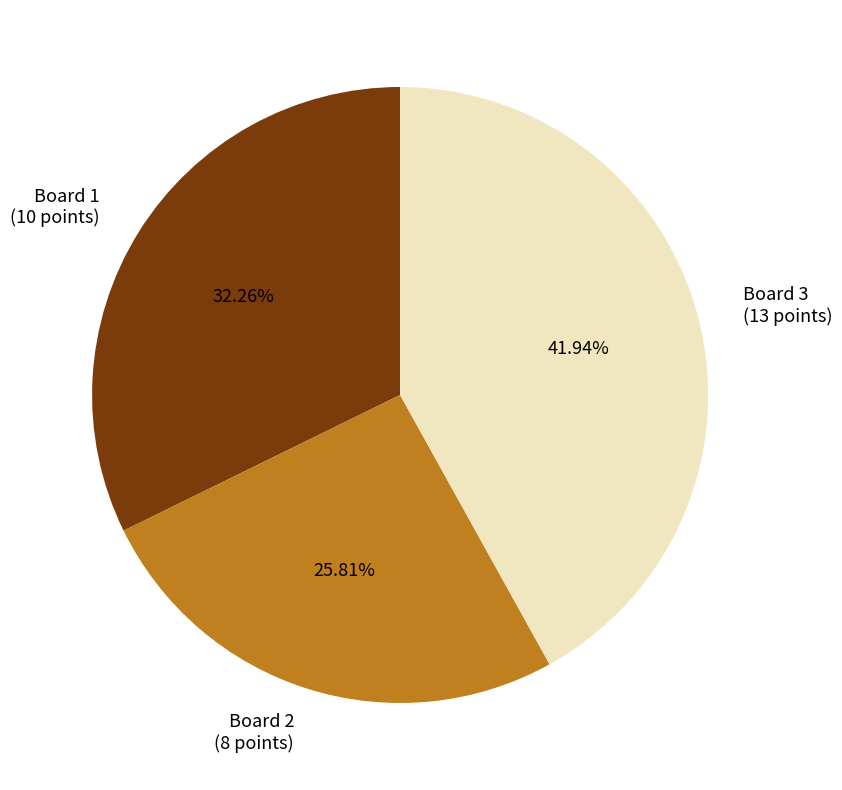

Which category has the biggest portion of the pie?

Board 3 (13 points)